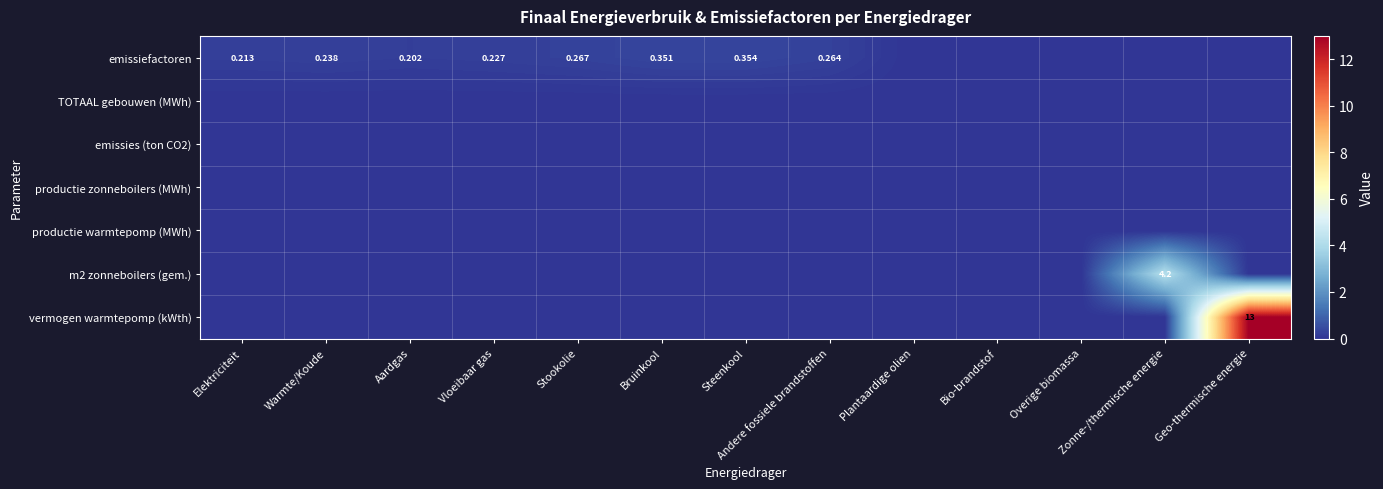

Between Stookolie and Warmte/Koude, which is larger?

Stookolie